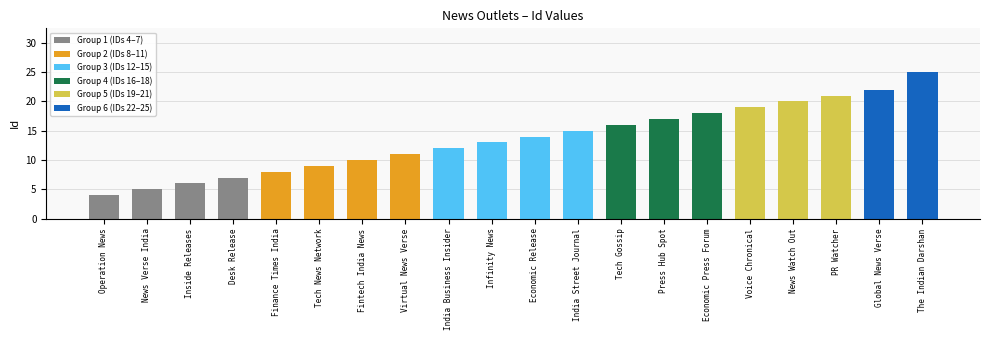

Reading left to right, what are all the values shown in this chart?

4	5	6	7	8	9	10	11	12	13	14	15	16	17	18	19	20	21	22	25